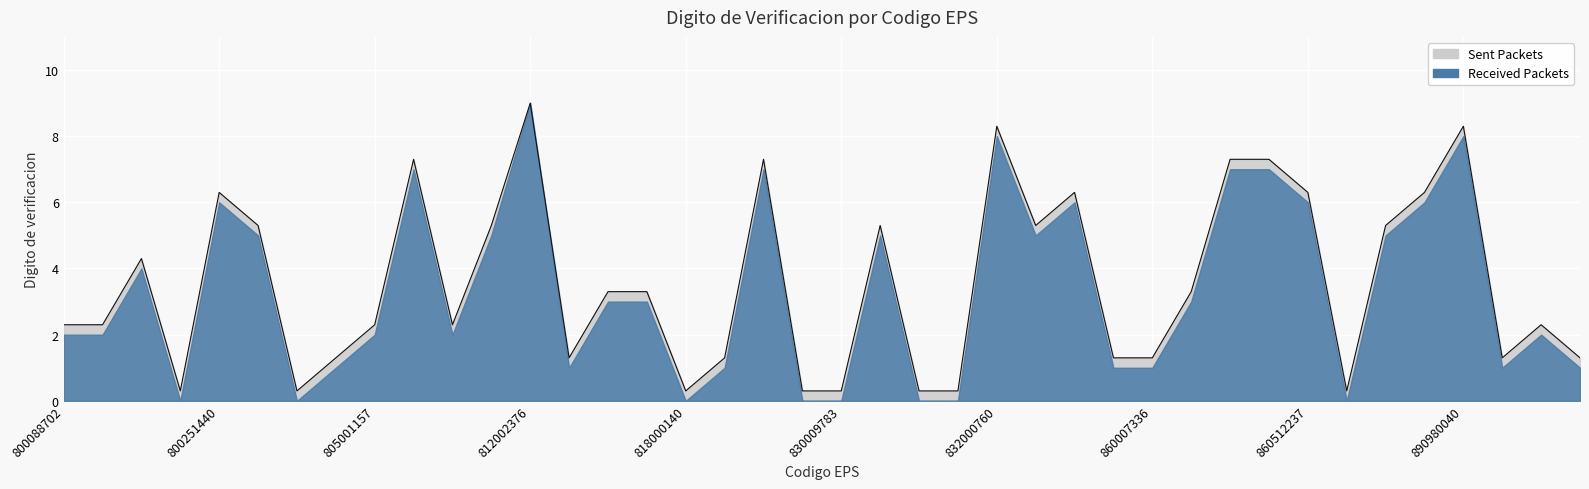

What is the maximum value shown in the chart?

9.0